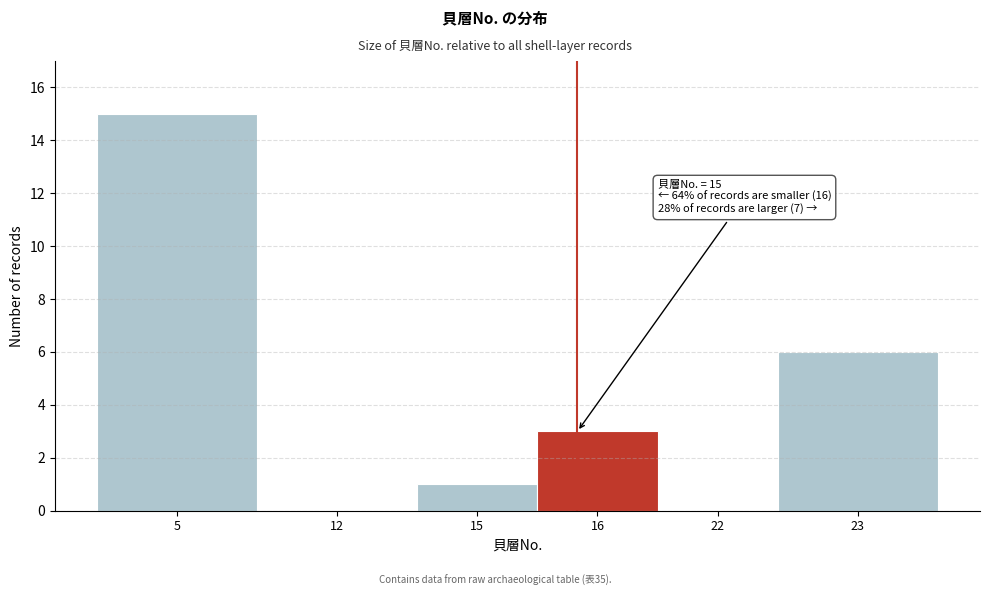

Reading right to left, transcribe all the data shown in this chart.

23=6	22=0	16=3	15=1	12=0	5=15